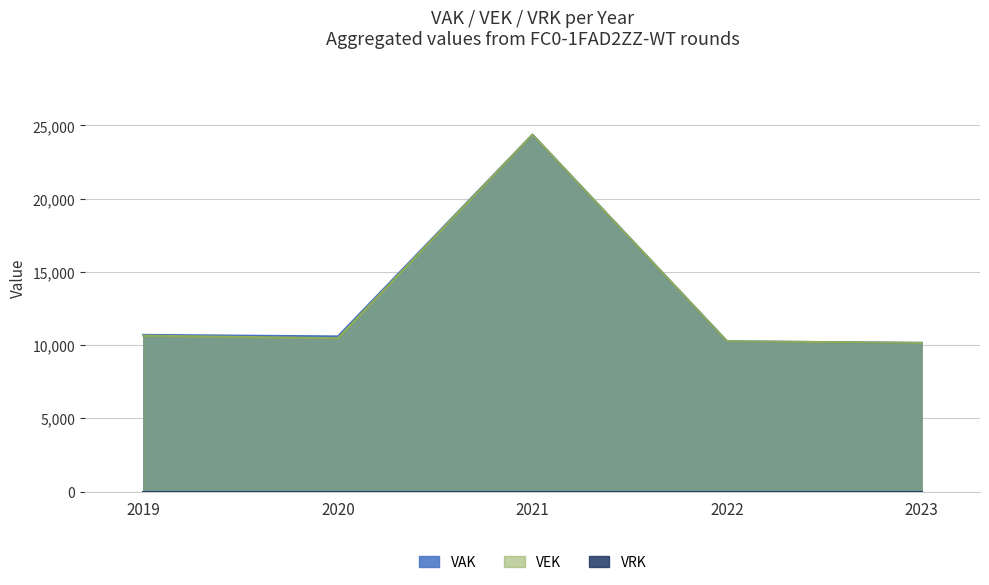

What is the value of the 1st point from the left?

10645